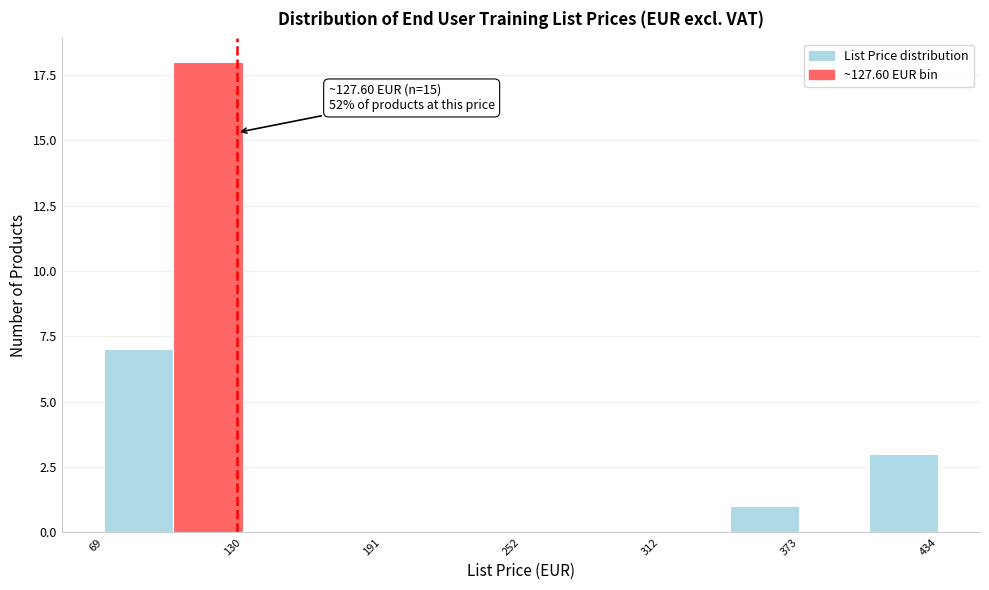

Read against the x-axis, roughly where is the centre of the tallest bar?

110